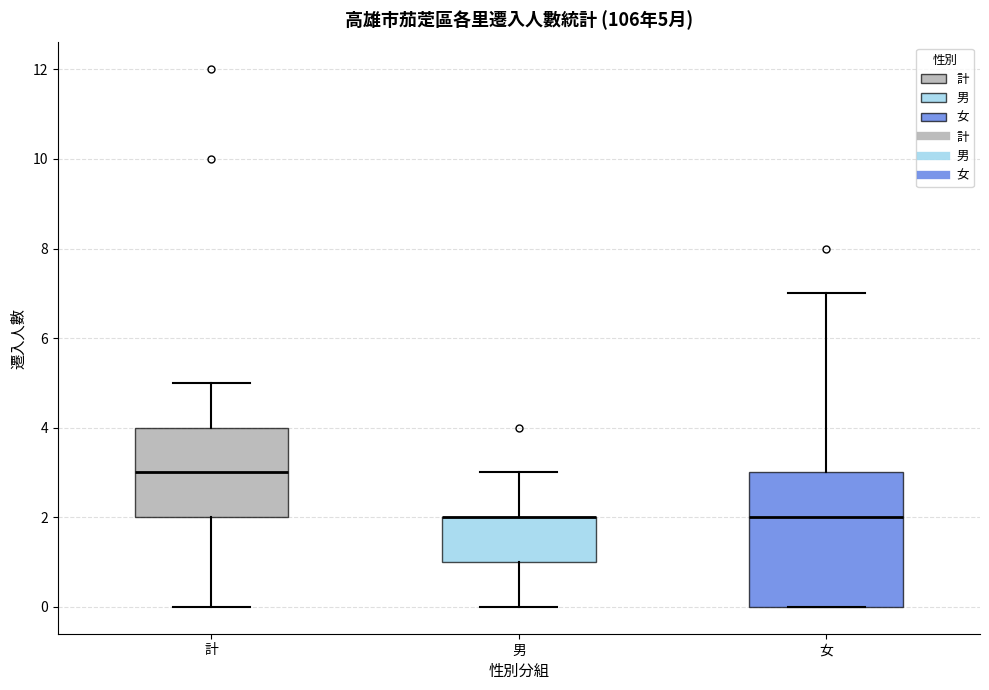

Comparing the boxes themselves (not the whiskers), which one is the tallest?

女